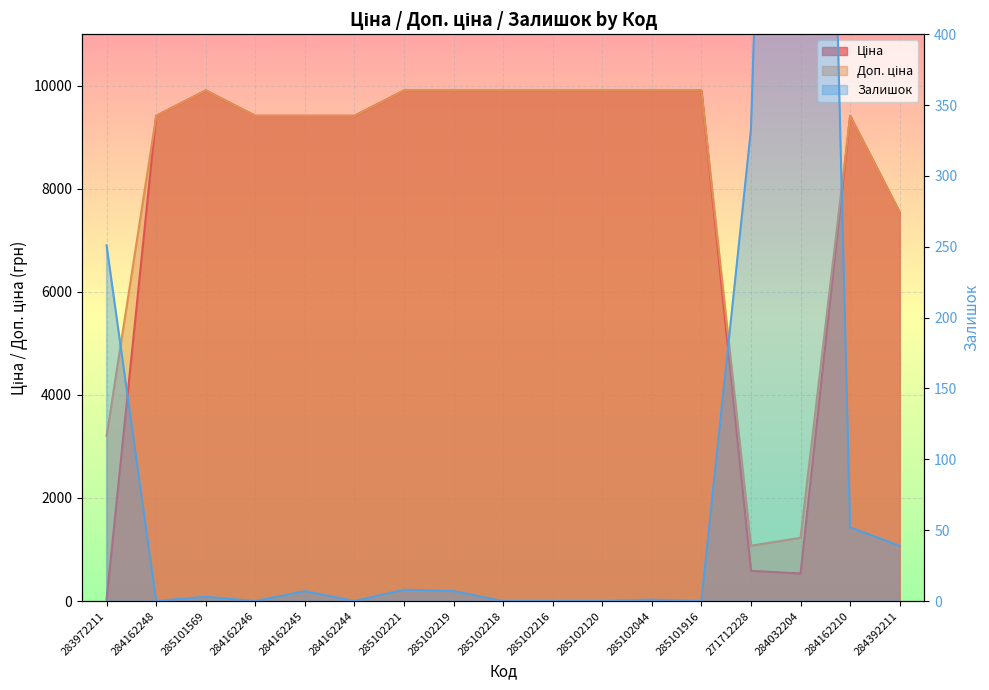

At how many categories does at least one series exceed 5295?

14